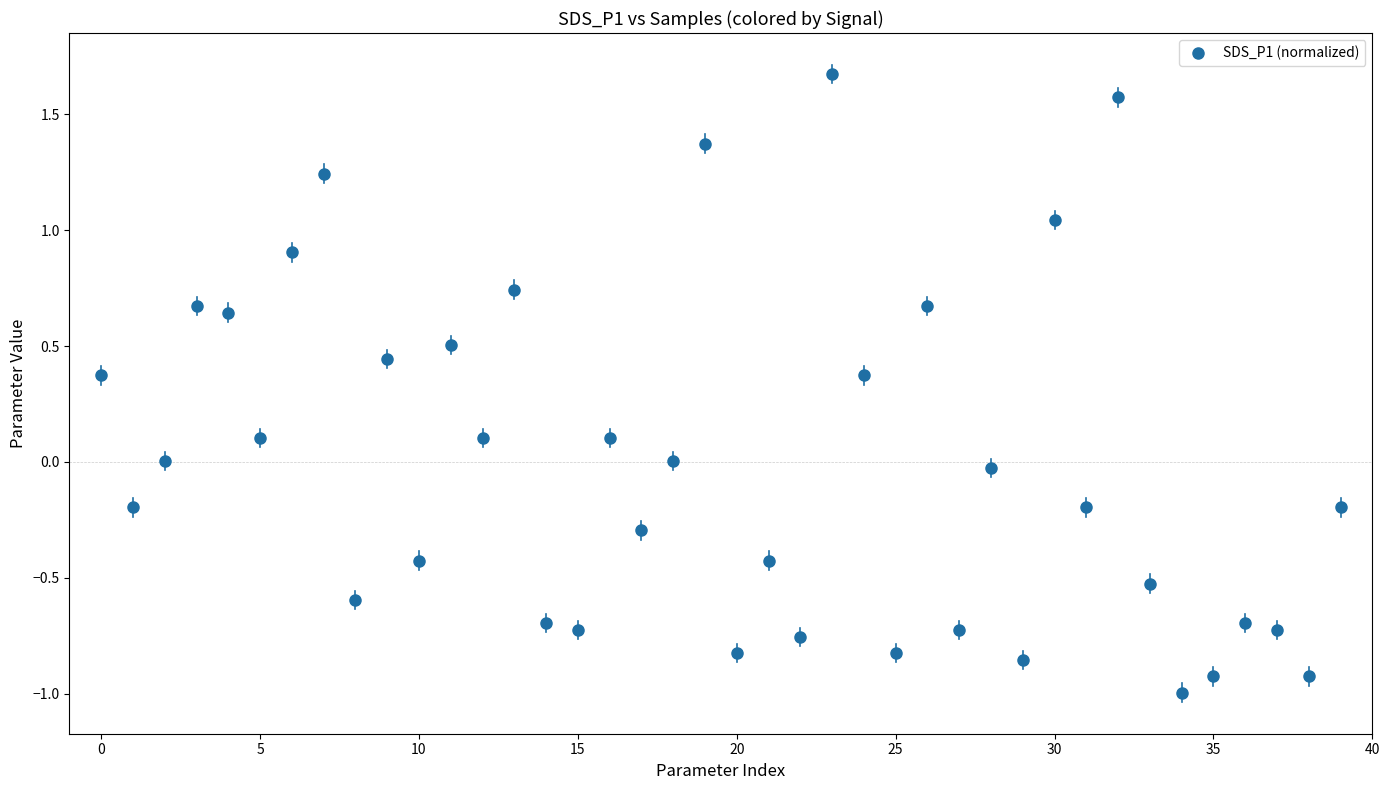

What is the range of Y values (max minus min)?

2.7